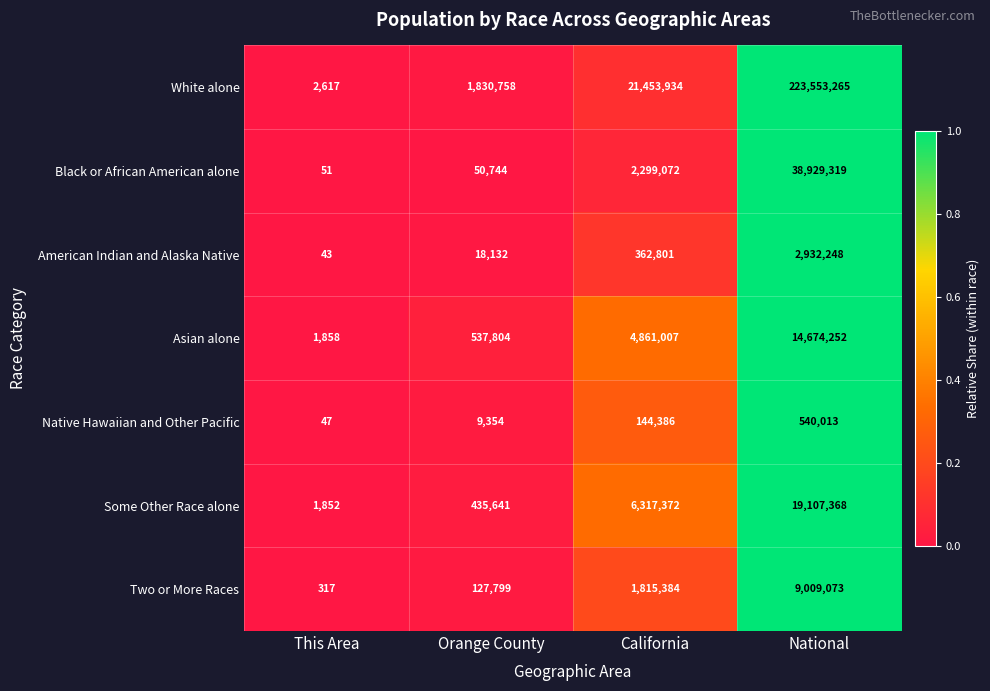

Which series changed the most between Orange County and National?

White alone